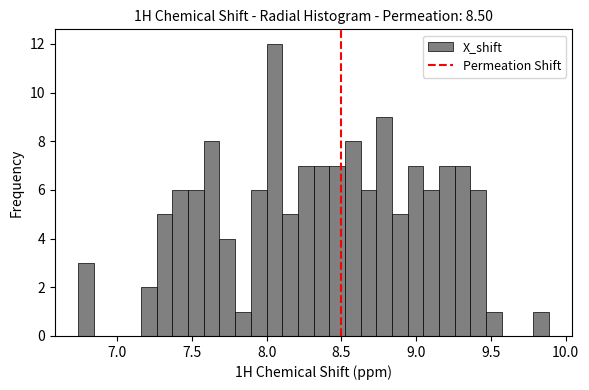

Read against the x-axis, roughly where is the centre of the tallest bar?

8.05